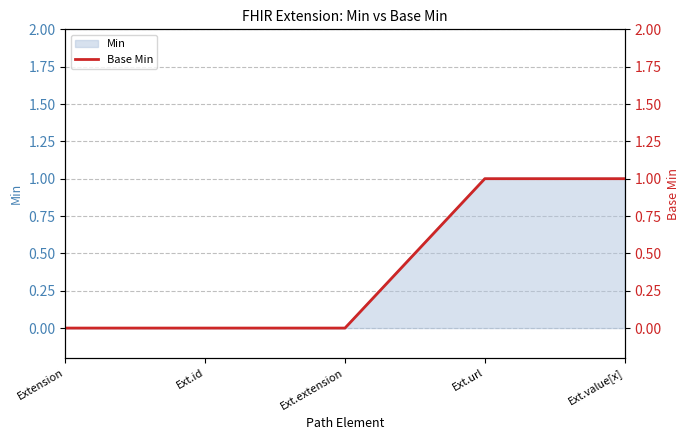

Is it true that the value at Extension is 0?

True